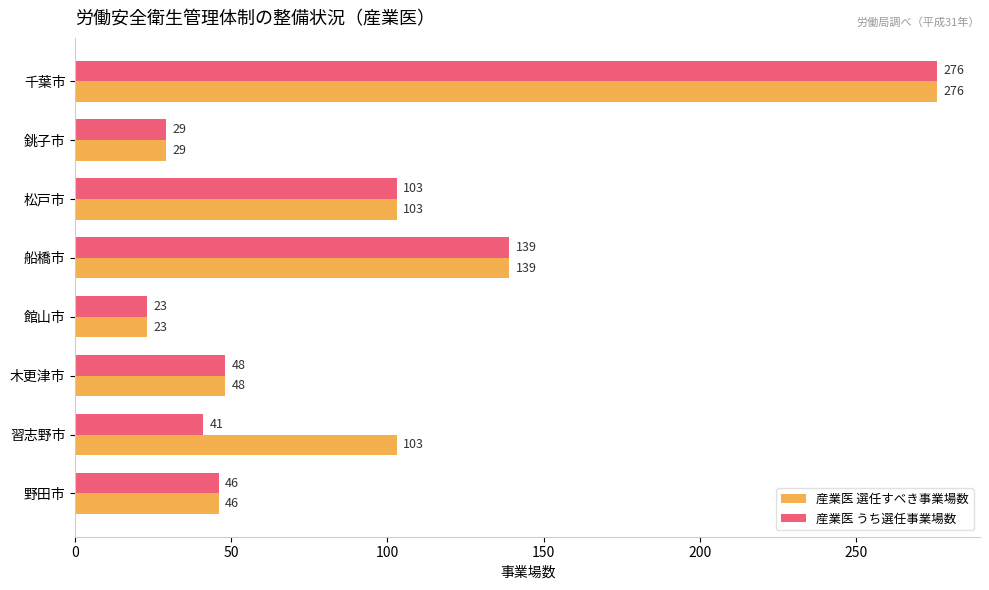

Which series changed the most between 船橋市 and 習志野市?

産業医 うち選任事業場数